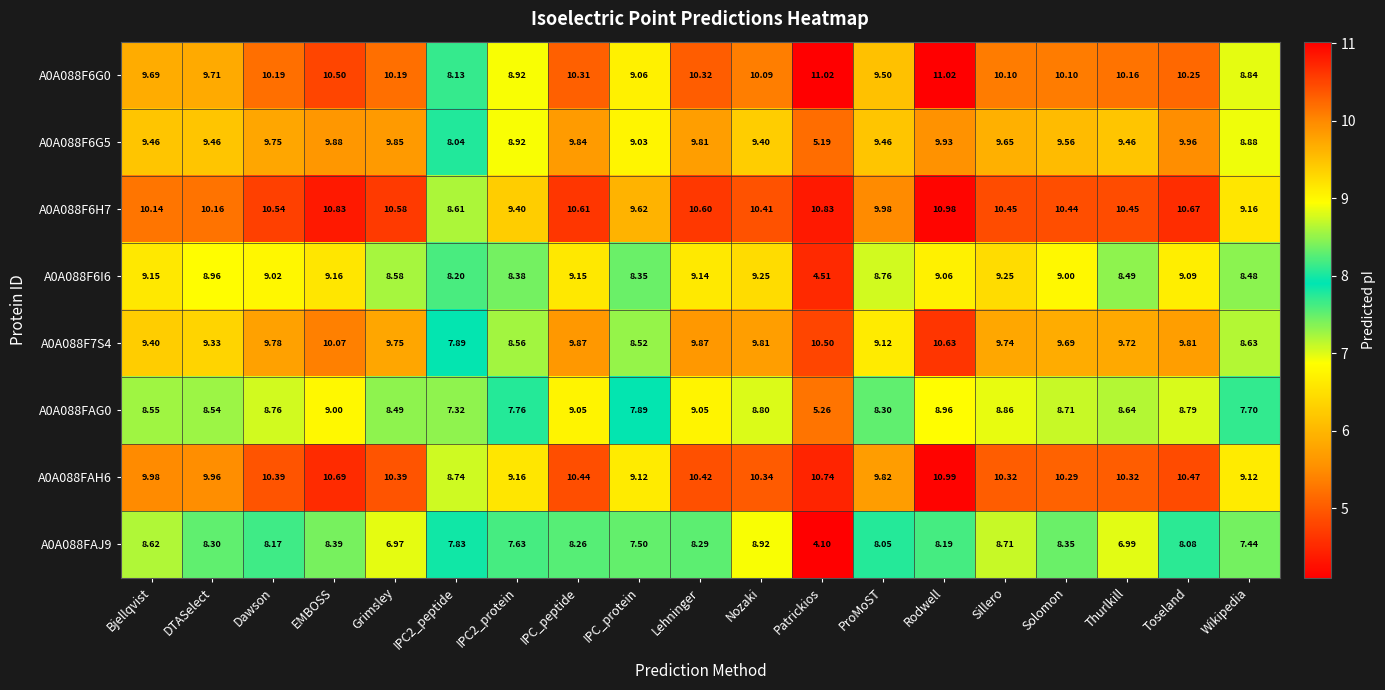

What is the difference between the highest and lowest values at Rodwell?

2.8